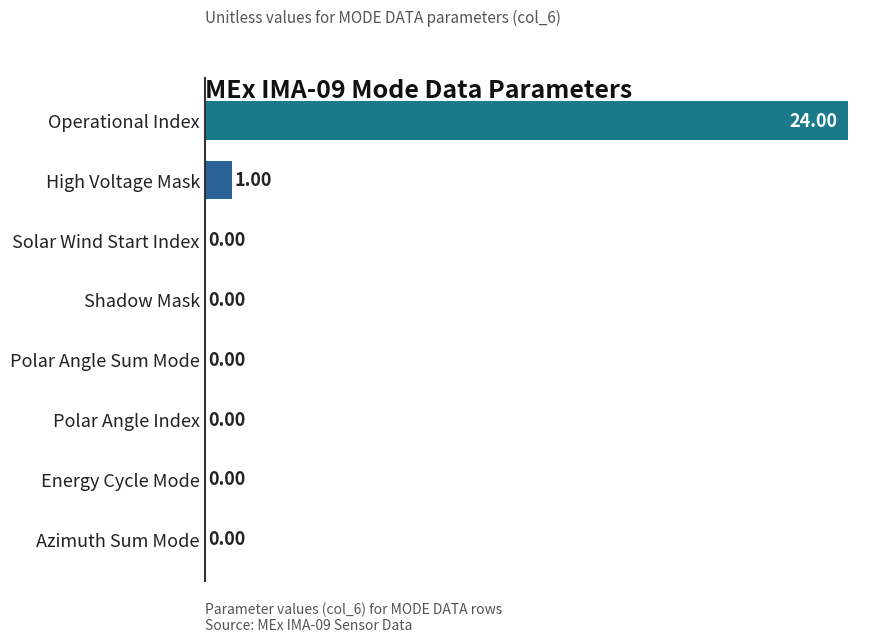

Where is the data nearest to the value 48?

High Voltage Mask